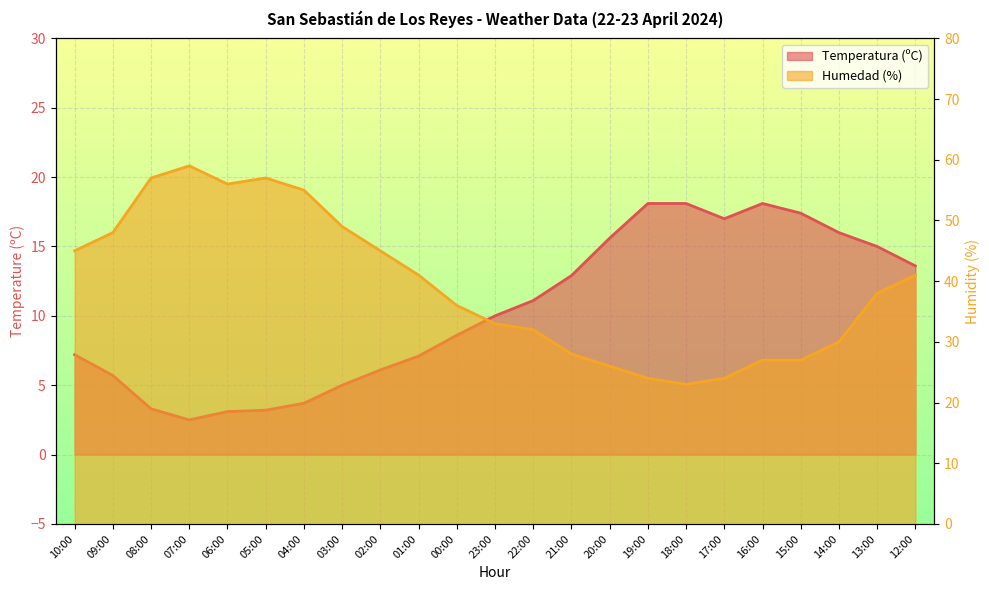

Which series has the widest spread of values?

Humedad (%)